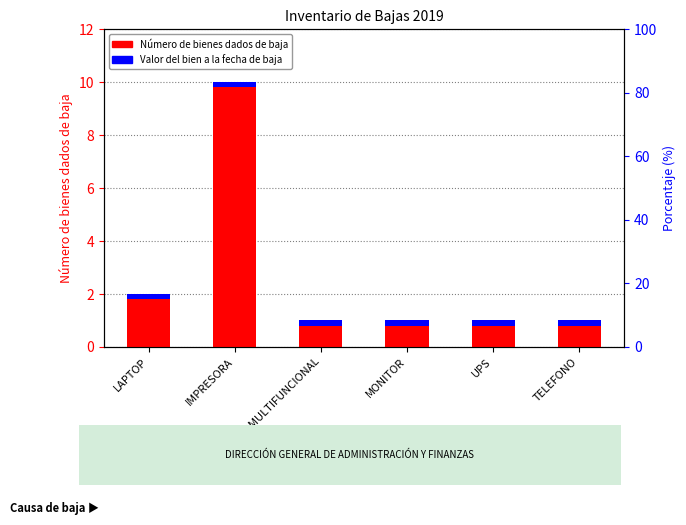

Reading left to right, list all the values displayed in this chart.

Count of items decommissioned: 2.0	10.0	1.0	1.0	1.0	1.0
Valor del bien (unit): 0.2	0.2	0.2	0.2	0.2	0.2